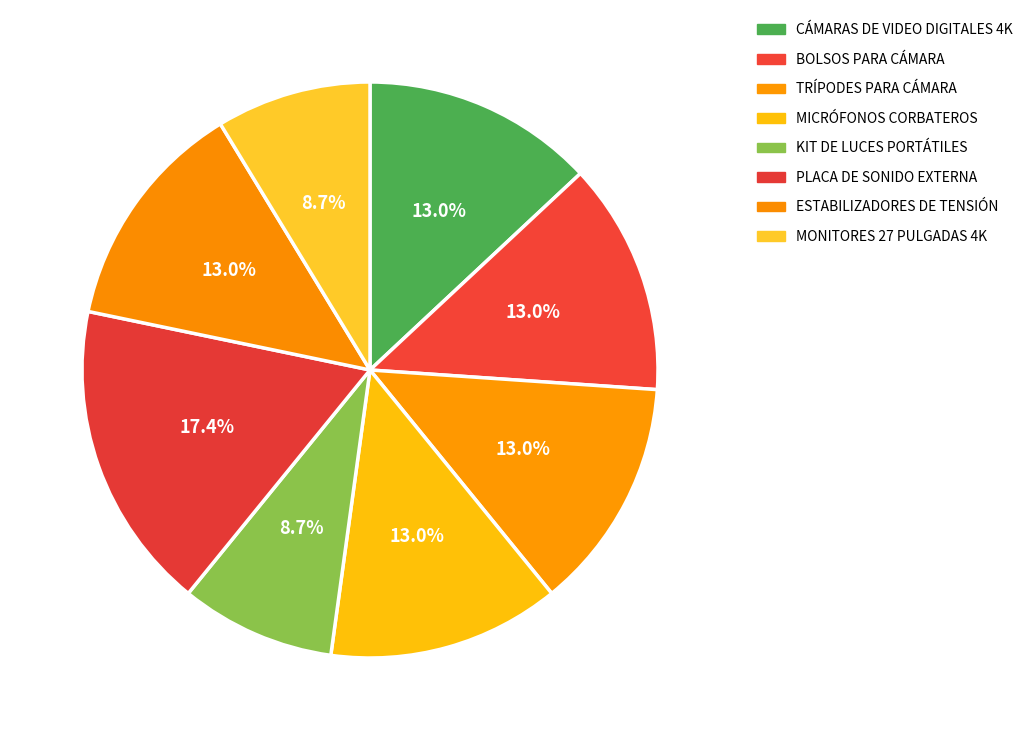

To the nearest percent, what percentage of the pie is CÁMARAS DE VIDEO DIGITALES 4K?

13%